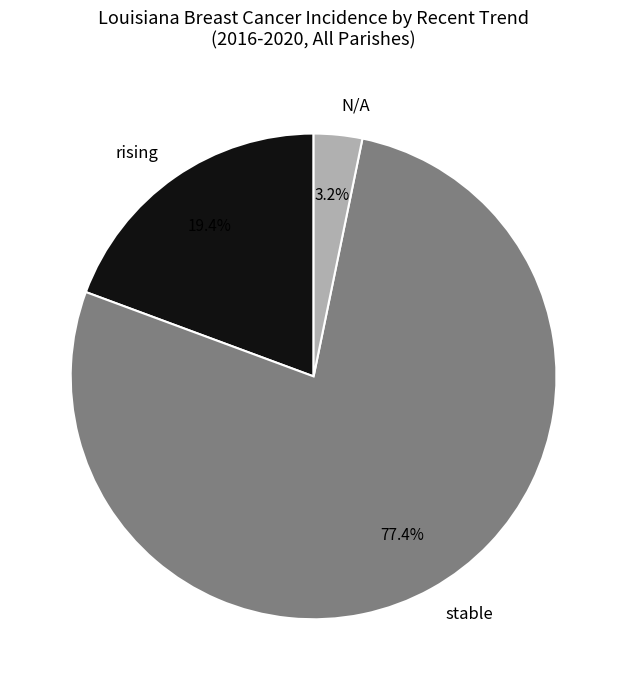

Rank the categories by value from lowest to highest.

N/A, rising, stable